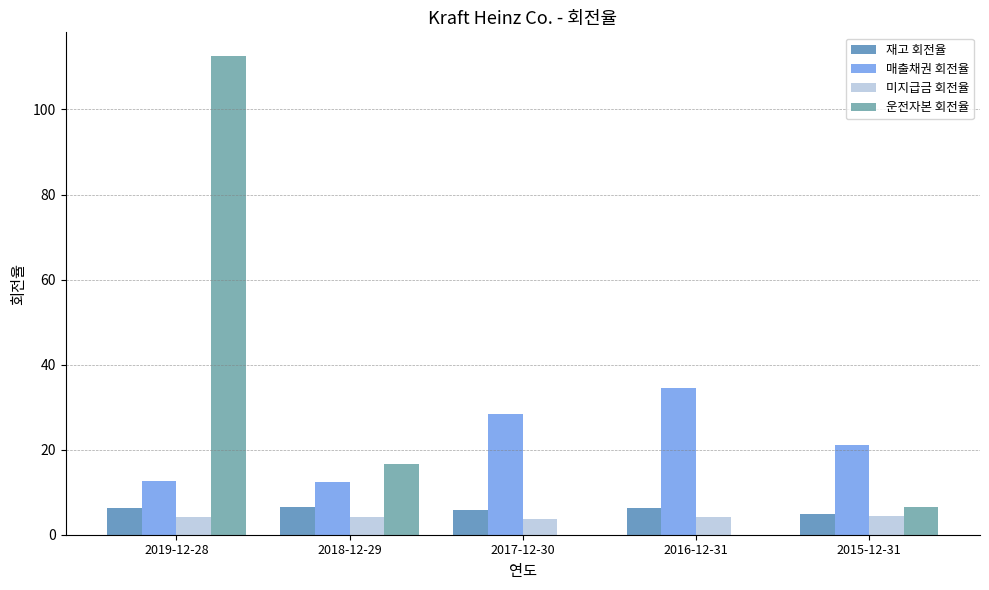

Where is 매출채권 회전율 nearest to the value 23?

2015-12-31